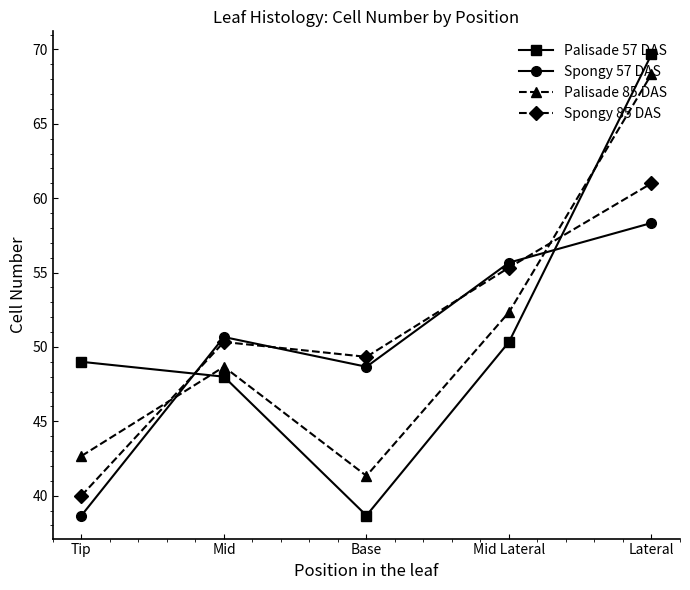

Where do Spongy 57 DAS and Spongy 85 DAS first cross each other?

Tip and Mid